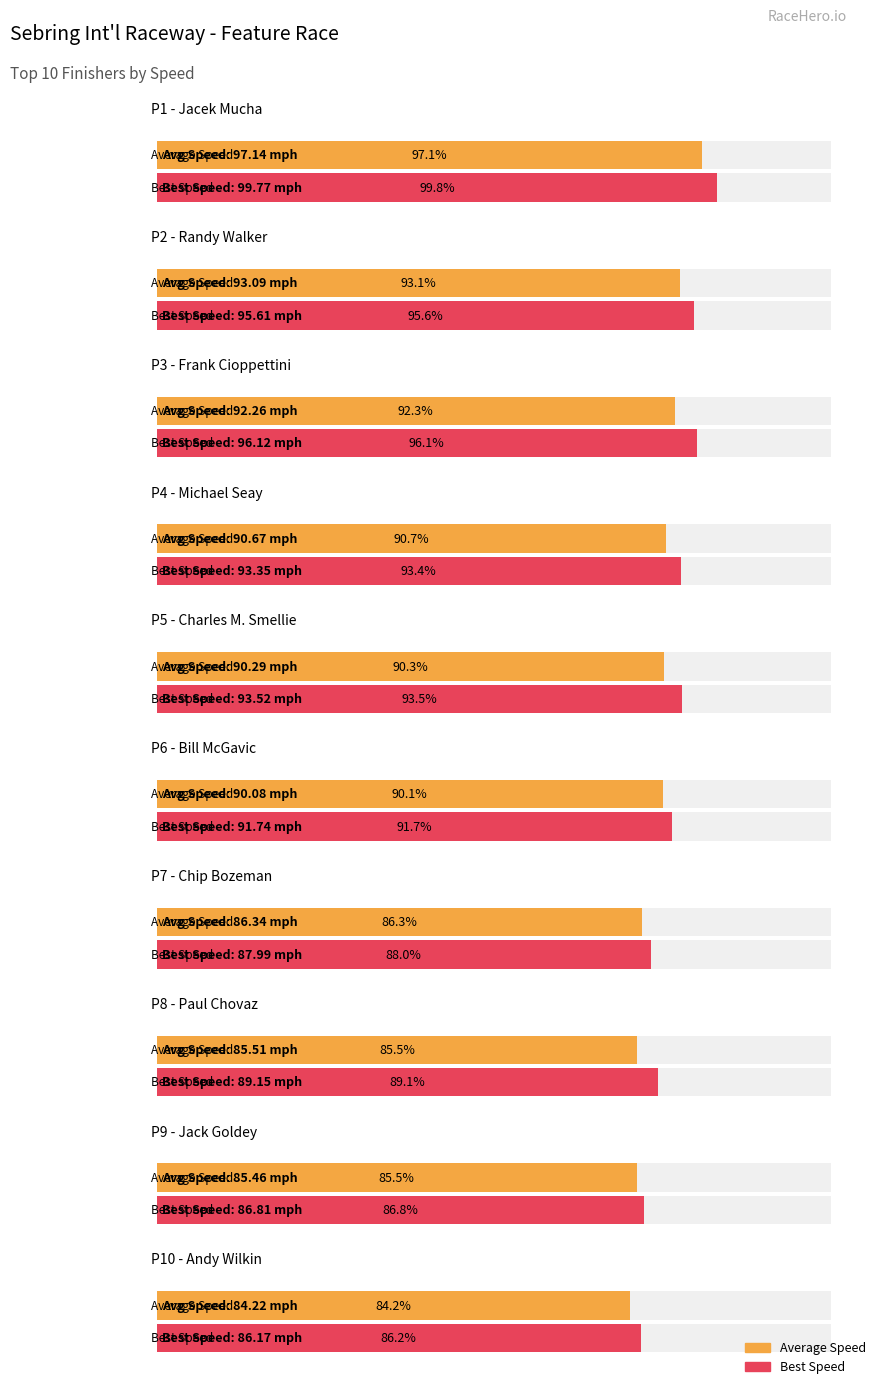

At how many categories does at least one series exceed 85?

10